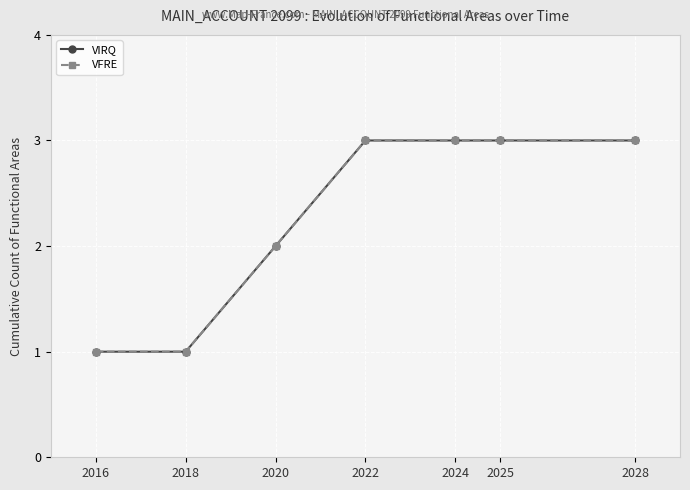

Is this an area chart (filled region under the line)?

No